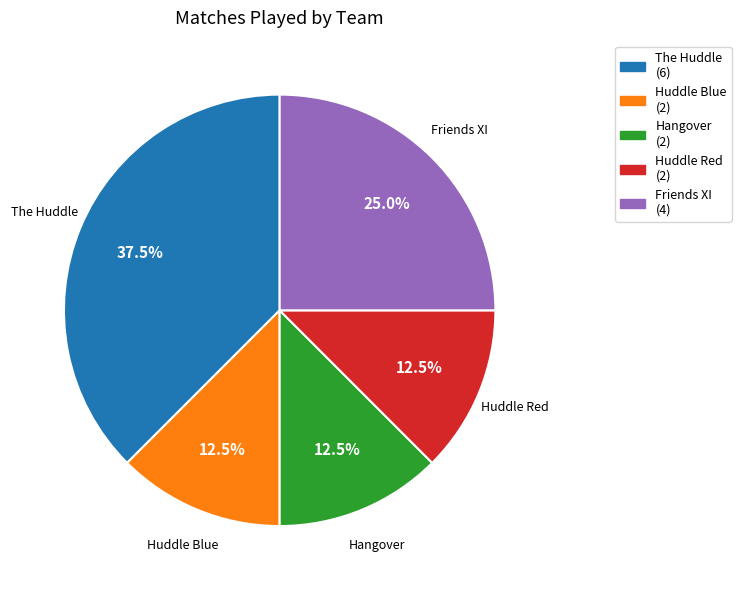

Is there any slice that represents more than half of the pie?

No